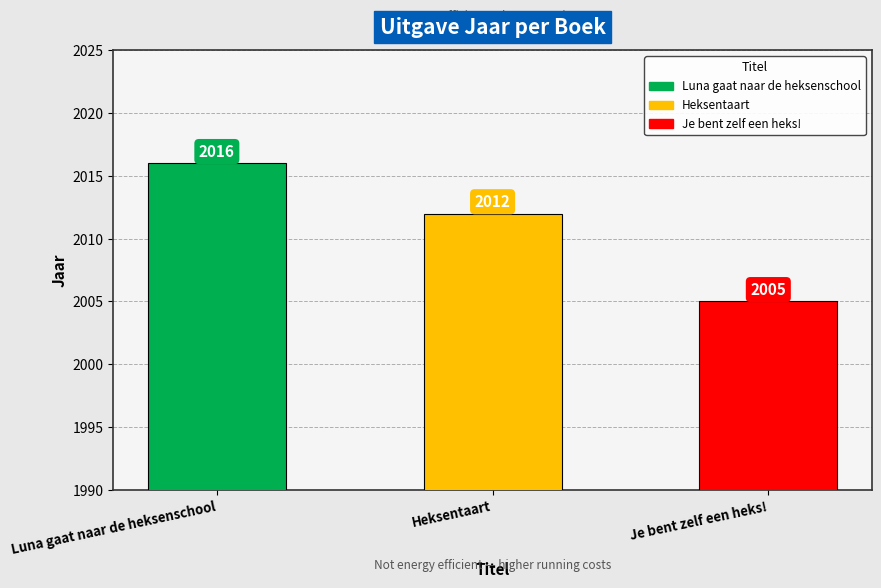

Reading left to right, extract all data points from this chart.

2016	2012	2005